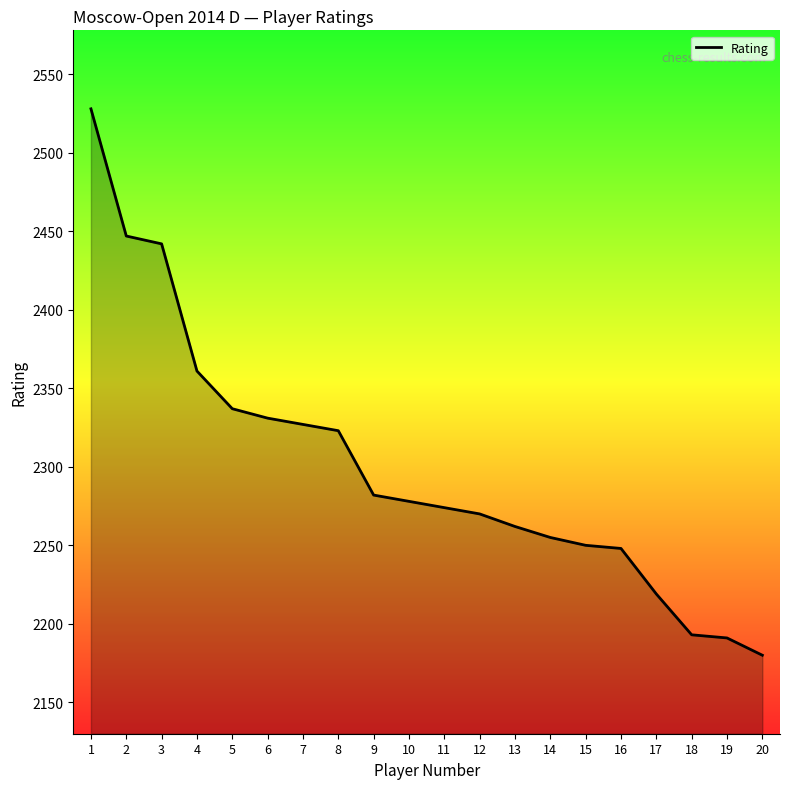

True or false: the data shows 3850 at 5.

False